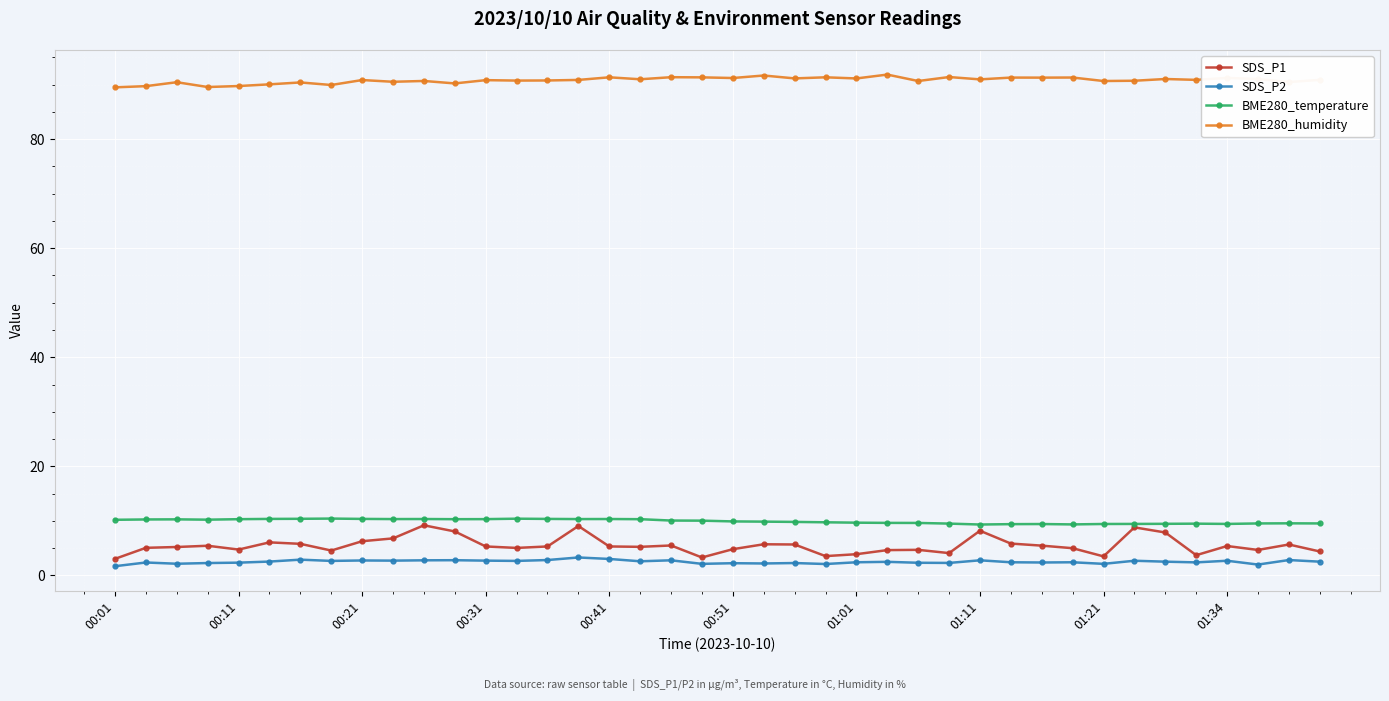

Which series has the widest spread of values?

SDS_P1